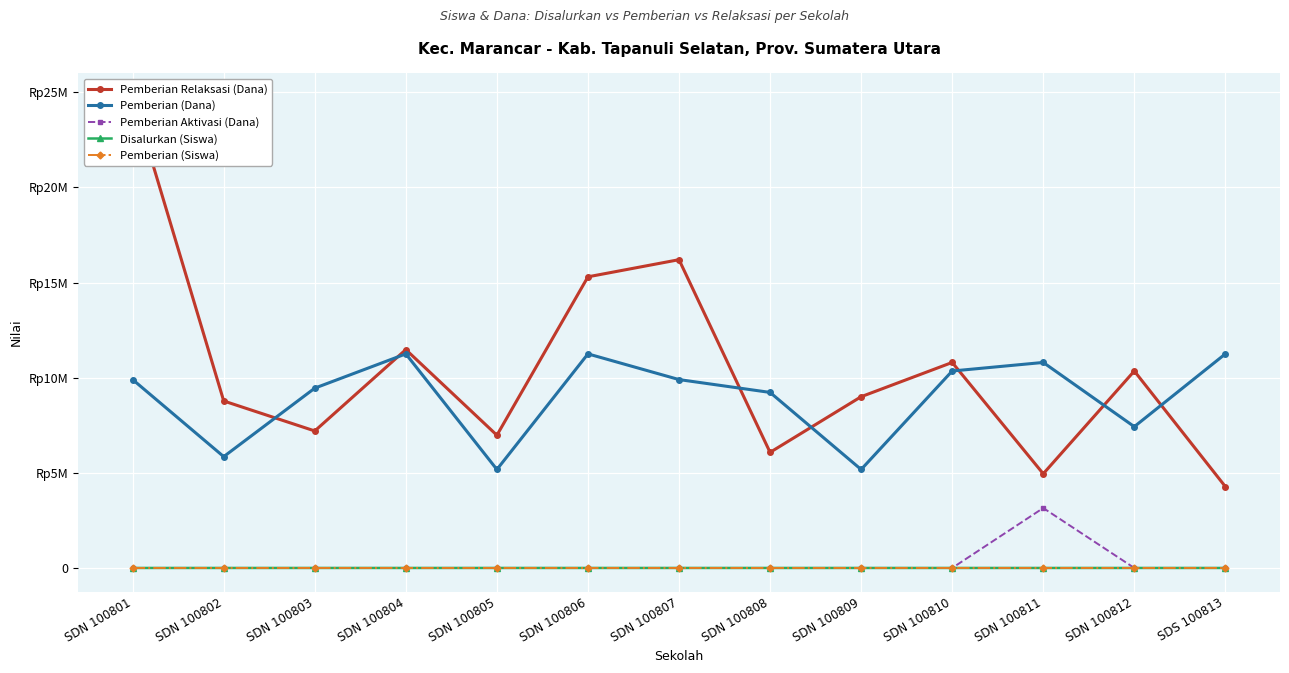

The Pemberian Aktivasi (Dana) series shows 0 at SDN 100810. True or false?

True